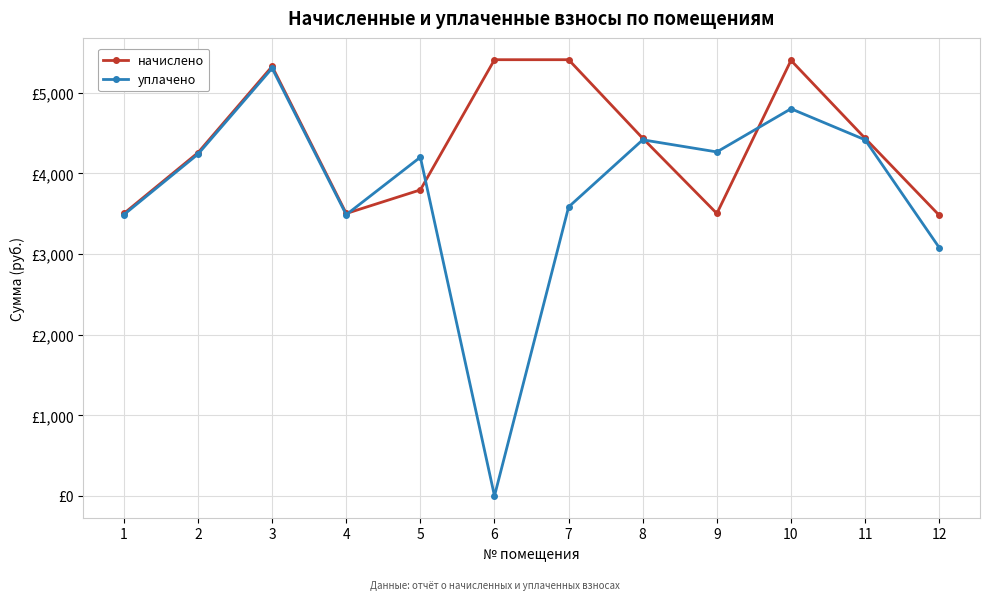

What are all the series names shown in the legend?

начислено, уплачено